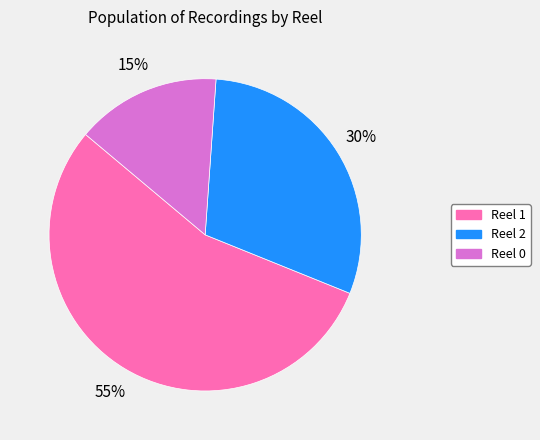

How many segments does this pie chart have?

3